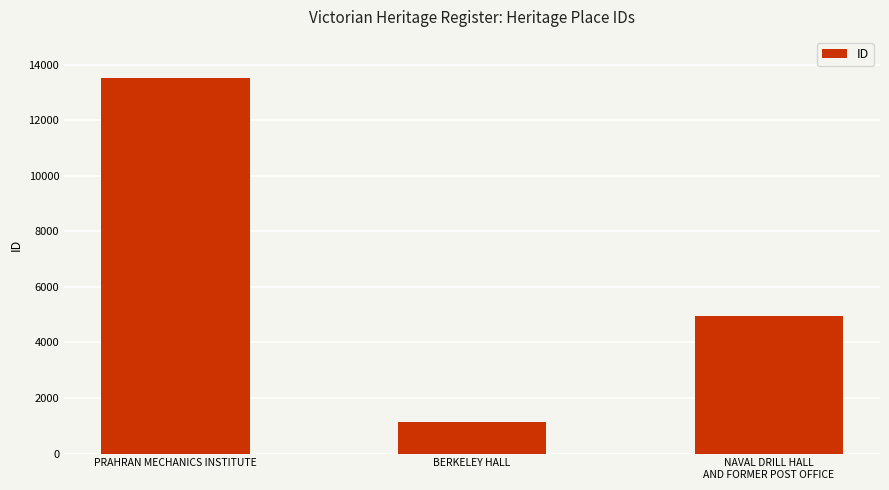

What is the change in value from PRAHRAN MECHANICS INSTITUTE to BERKELEY HALL?

-12401